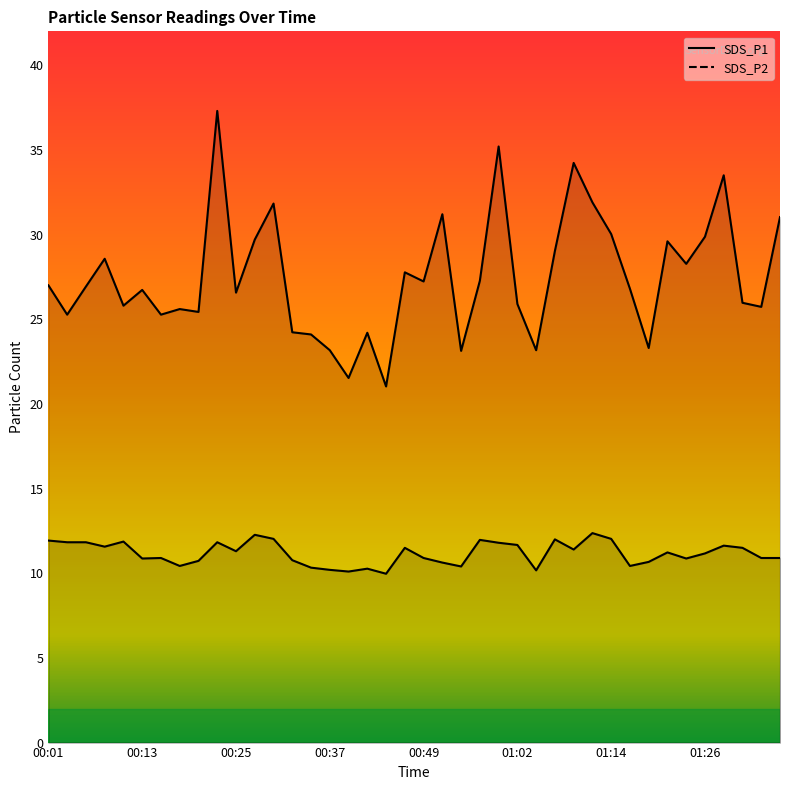

Where is SDS_P1 nearest to the value 29?

01:06